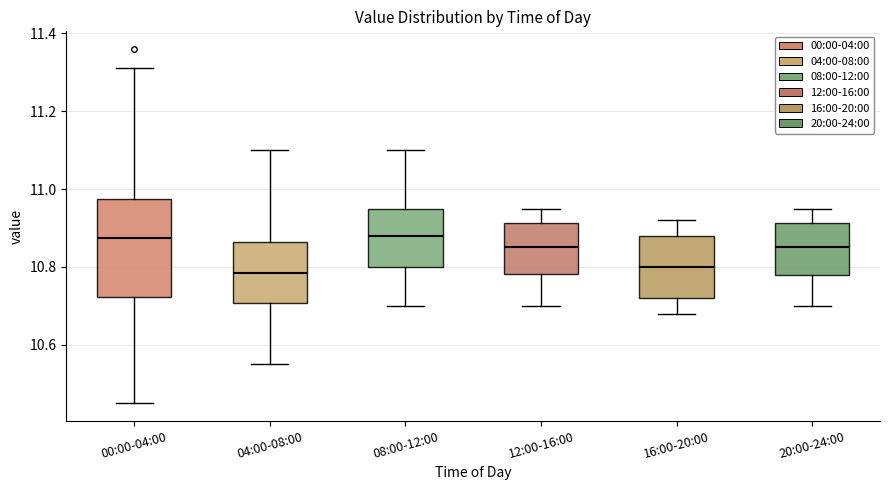

Where does the upper whisker of the box for 00:00-04:00 end on the y-axis? The values are not printed on the chart, so give them approximately, as read against the axis.

11.32